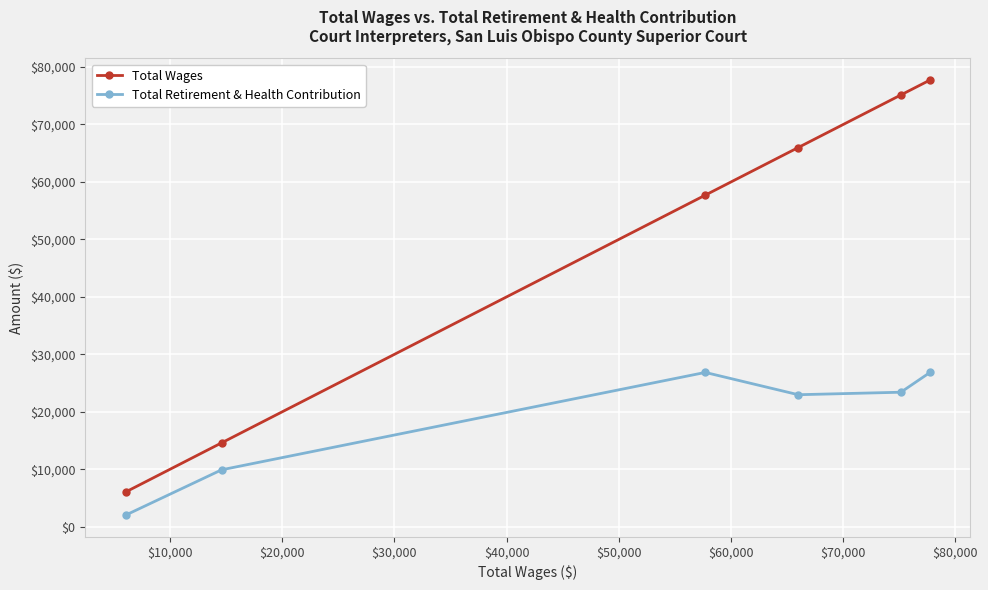

Reading left to right, transcribe all the data shown in this chart.

Total Wages: 6057	14609	57709	65995	75140	77739
Total Retirement & Health Contribution: 2033	9918	26862	22983	23417	26862